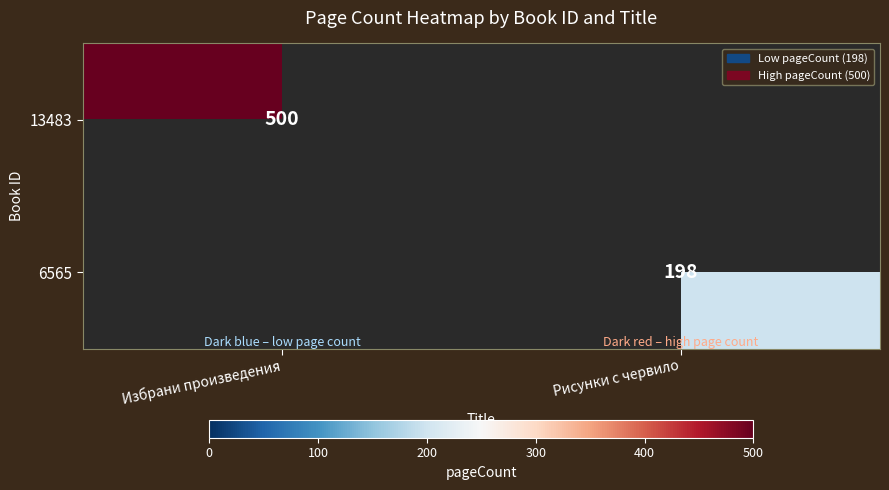

The value of 6565 at Рисунки с червило is 313. True or false?

False